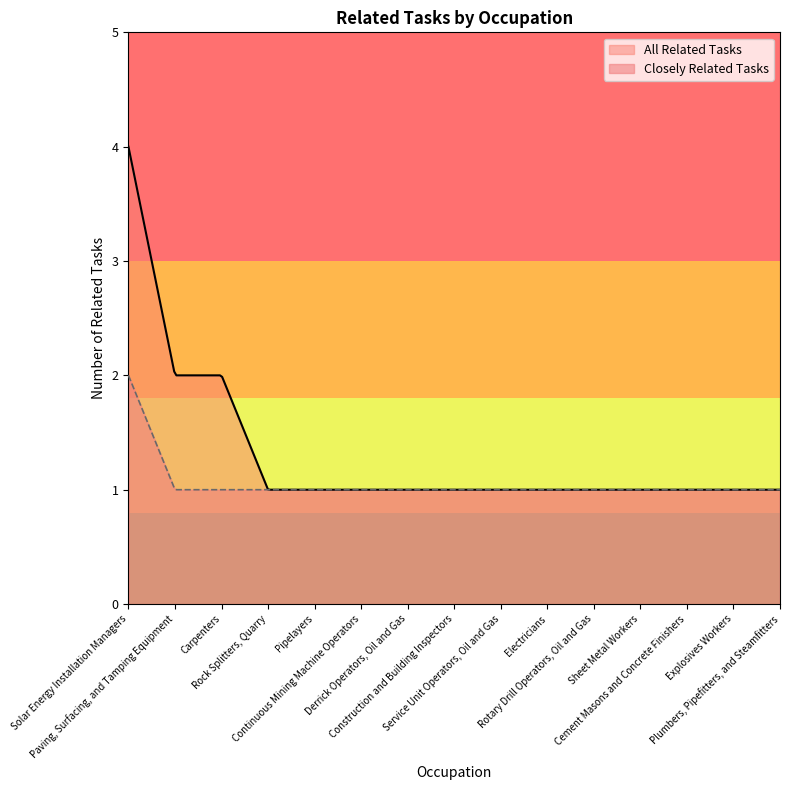

Does the chart have visible grid lines?

No